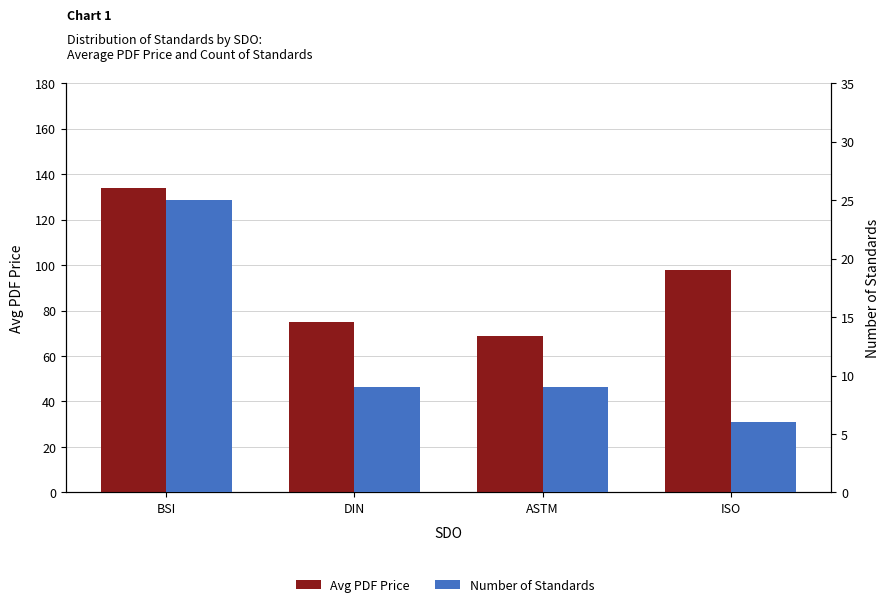

What is the label of the 1st bar from the right?

ISO